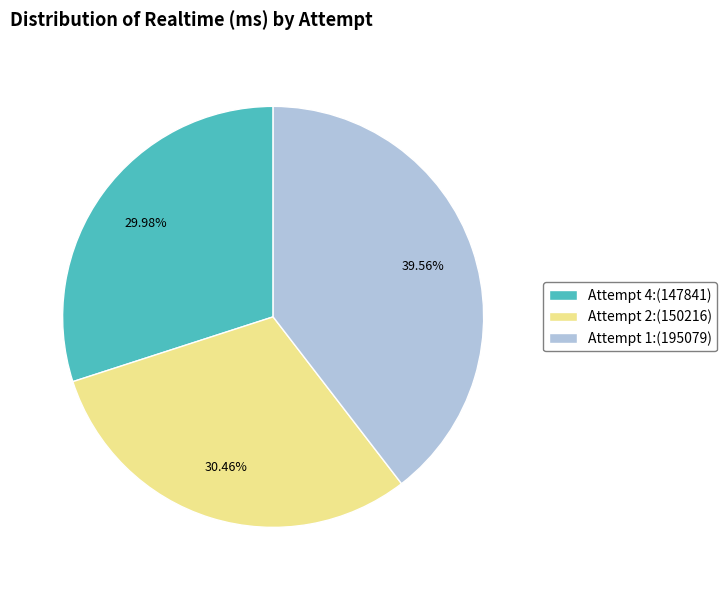

To the nearest percent, what is the difference between the largest and smallest slice percentages?

10%